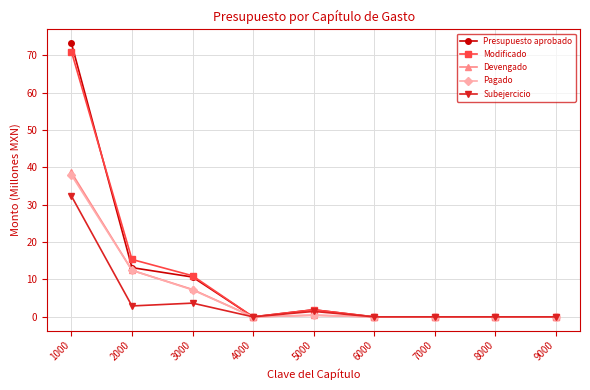

True or false: Modificado has a value of -30.8 at 4000.

False